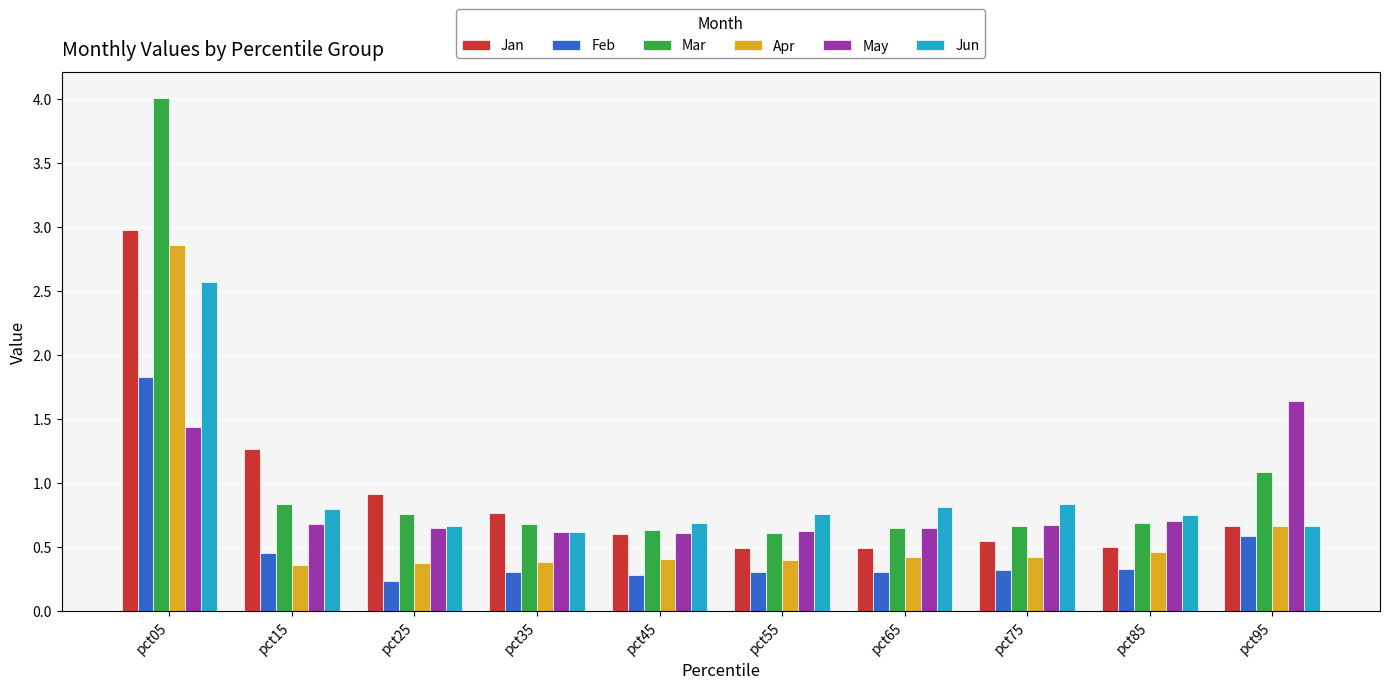

What is the average value of the Apr series?

0.7